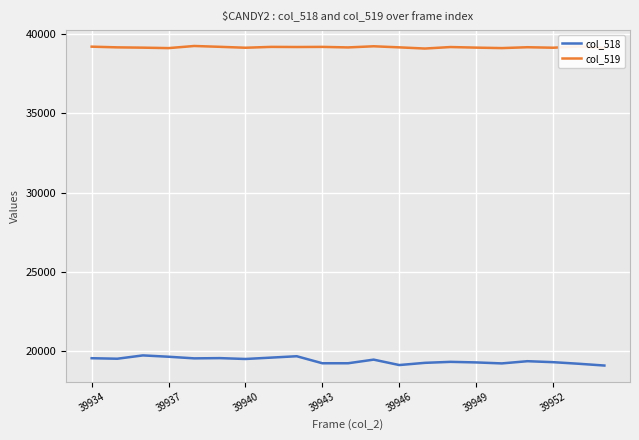

List the series in order of their overall mean, lowest first.

col_518, col_519